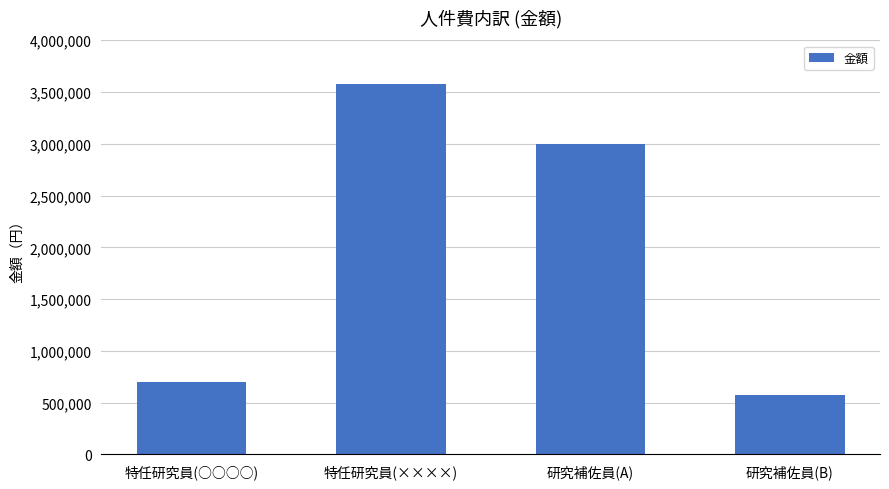

What is the sum of the values at 研究補佐員(A) and 特任研究員(××××)?

6577200